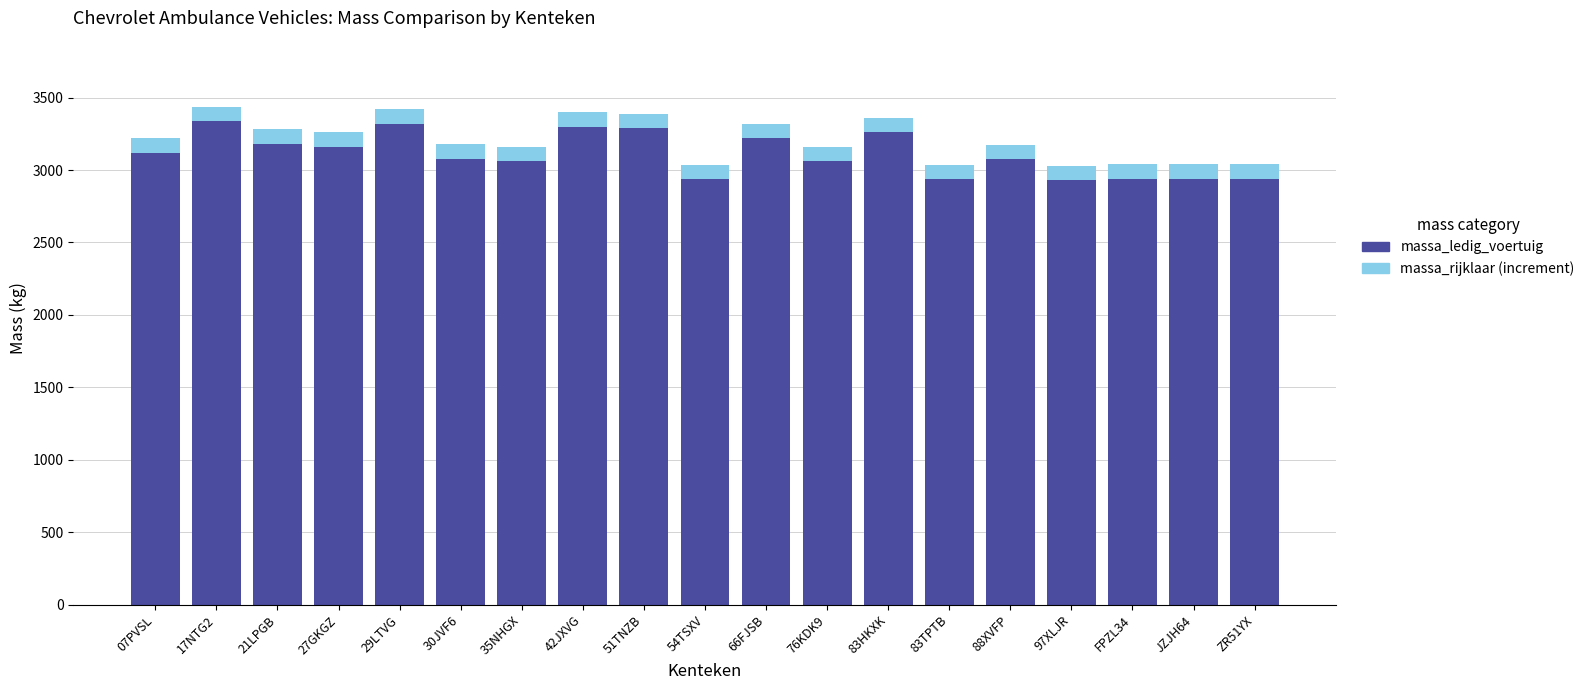

What are all the series names shown in the legend?

massa_ledig_voertuig, massa_rijklaar (increment)